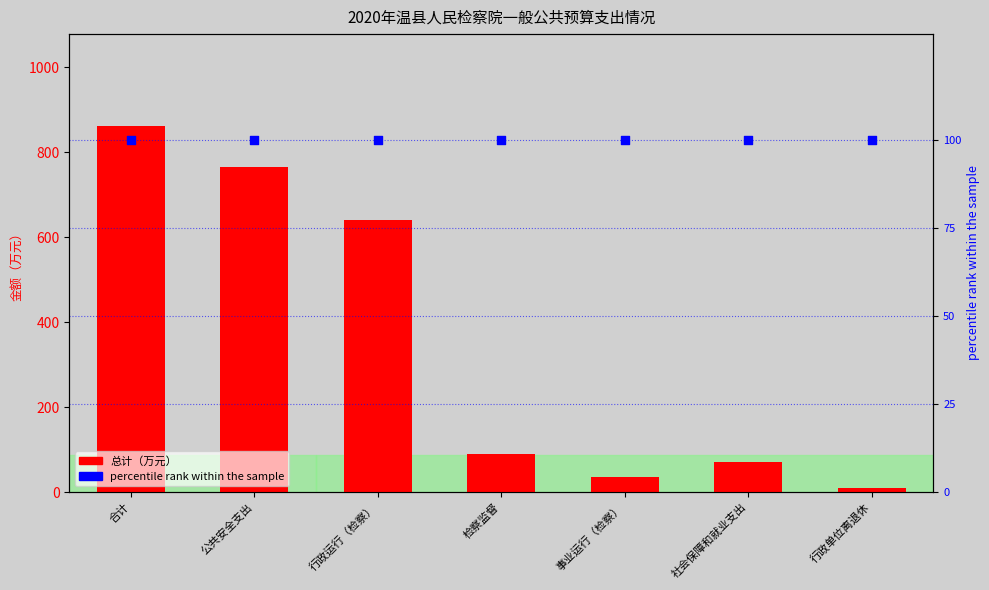

Which series reaches the minimum Y coordinate?

总计（万元）